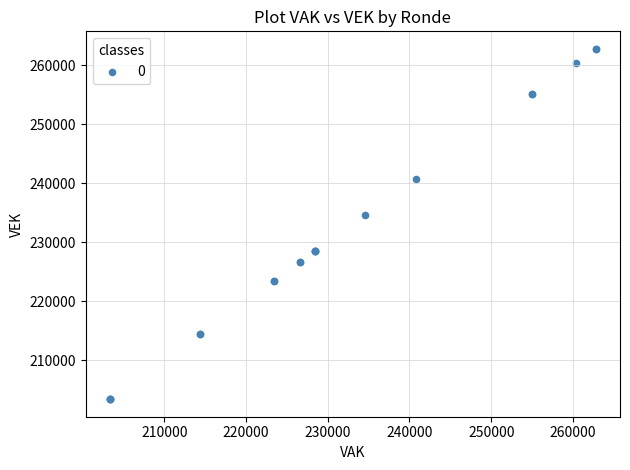

What Y value in the scatter plot is closest to 233072?

234561